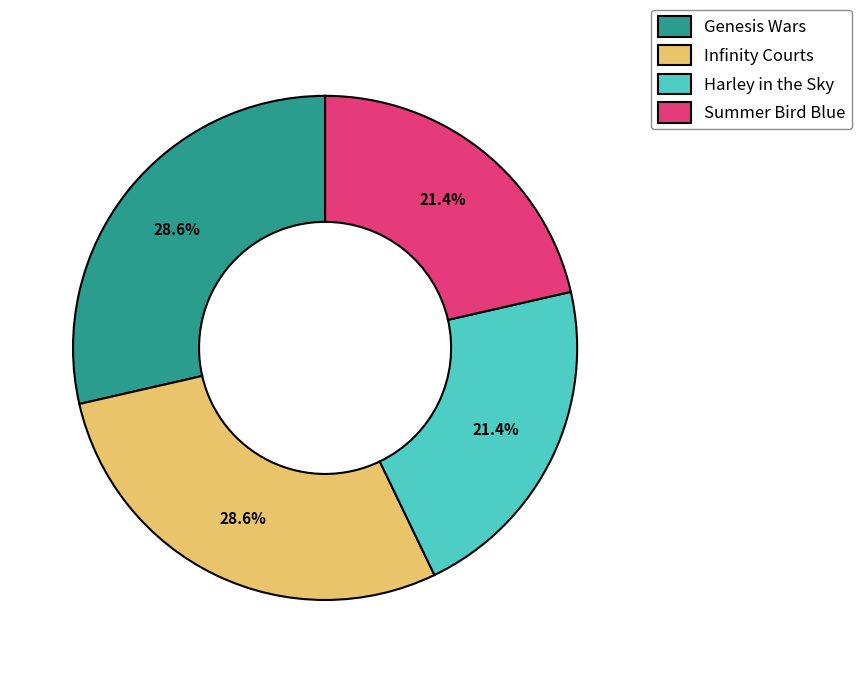

Between Genesis Wars and Summer Bird Blue, which is larger?

Genesis Wars